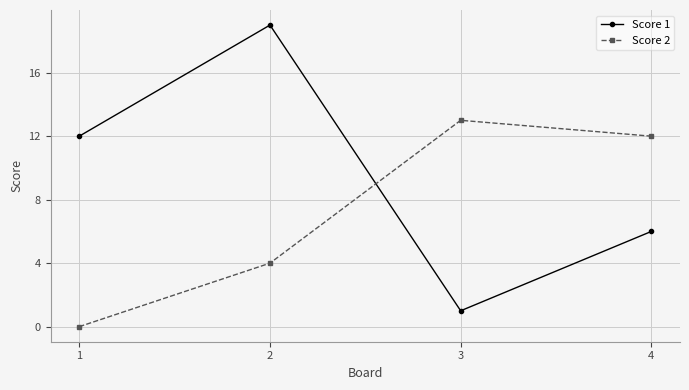

What is the sum of all Score 1 values?

38